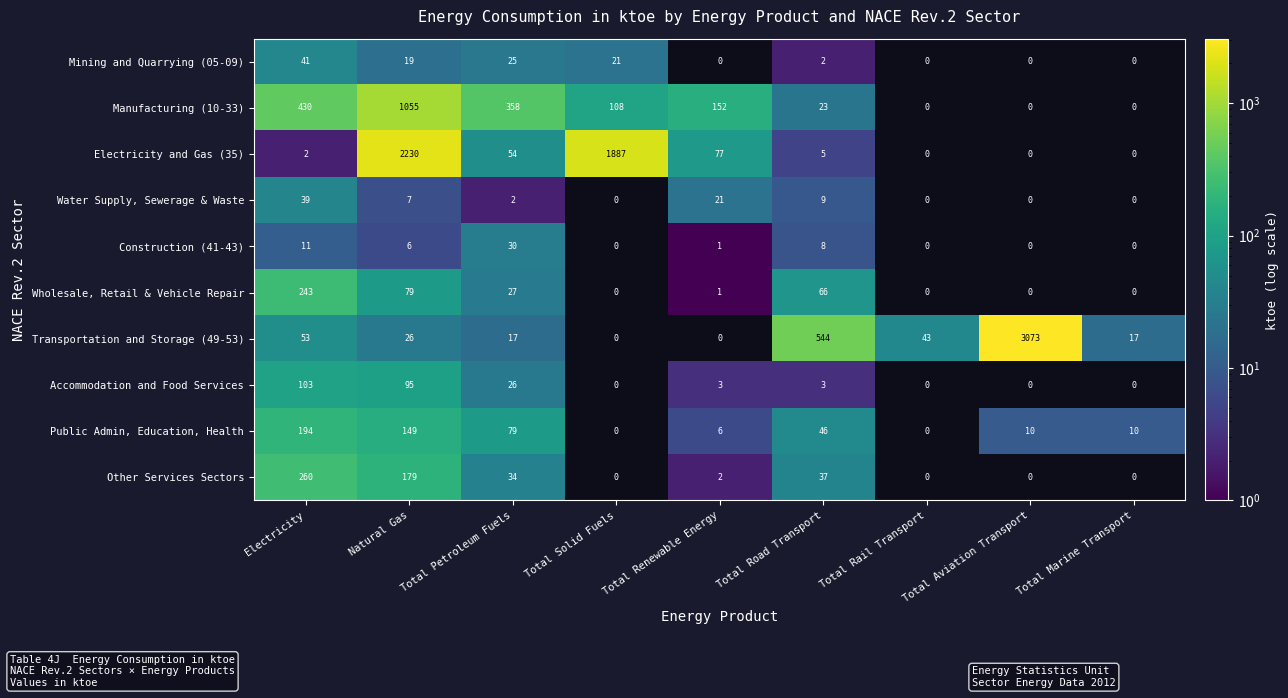

How many distinct data groups are displayed?

10